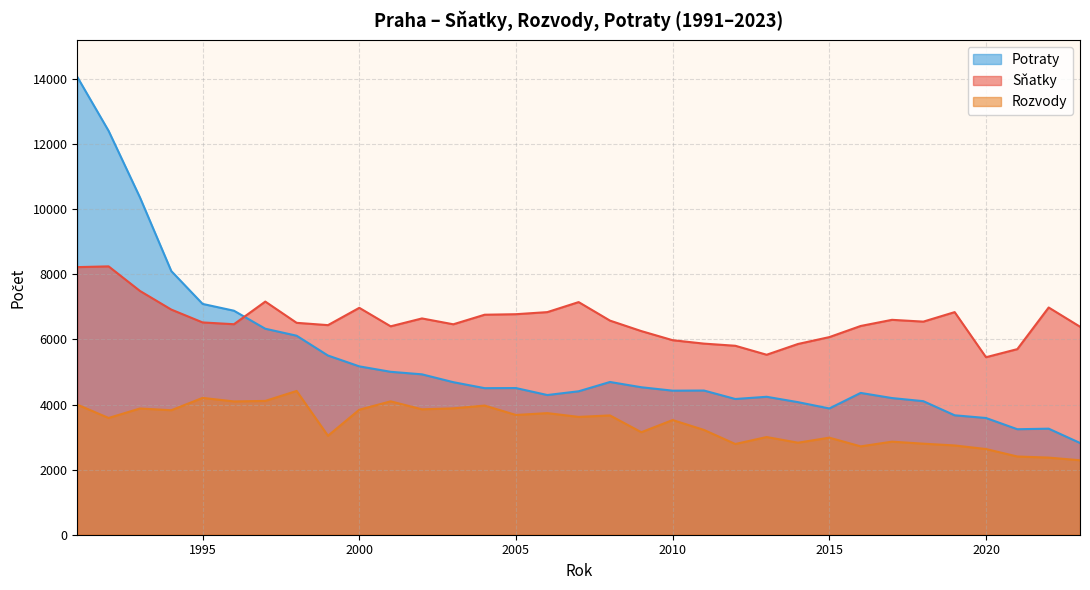

Which label corresponds to the largest value in the chart?

1991